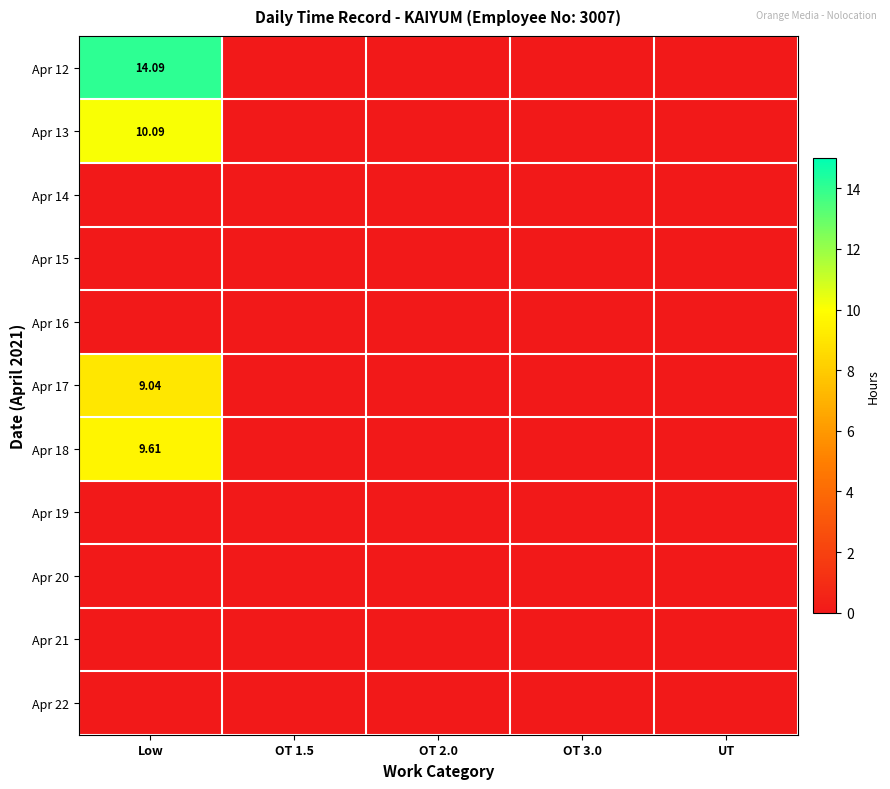

At UT, list the series in order from largest to smallest.

Apr 12, Apr 13, Apr 14, Apr 15, Apr 16, Apr 17, Apr 18, Apr 19, Apr 20, Apr 21, Apr 22